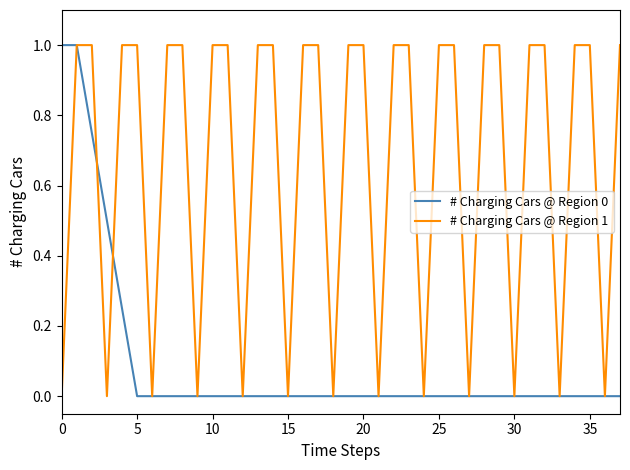

Is this an area chart (filled region under the line)?

No